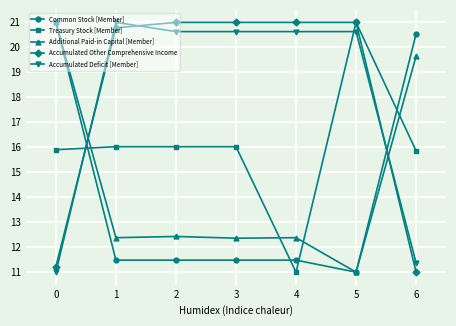

True or false: Accumulated Deficit [Member] has a value of 20.6 at 5.

True